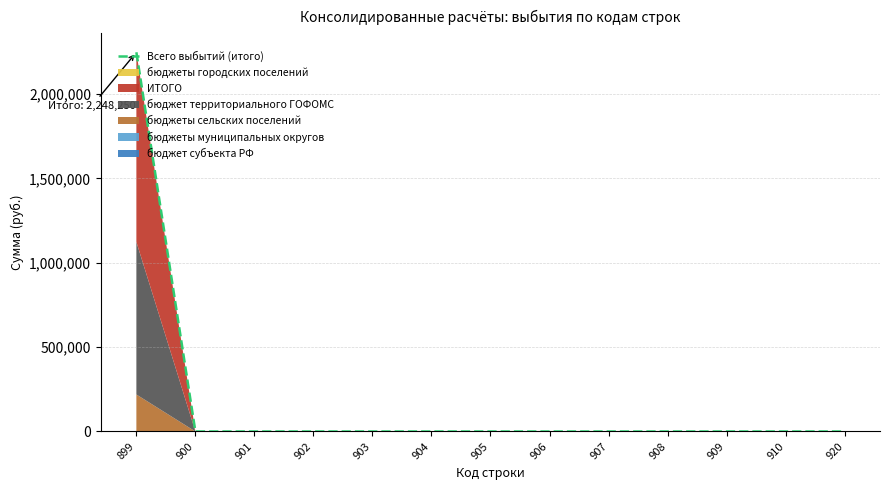

Count the number of categories in the chart.

13